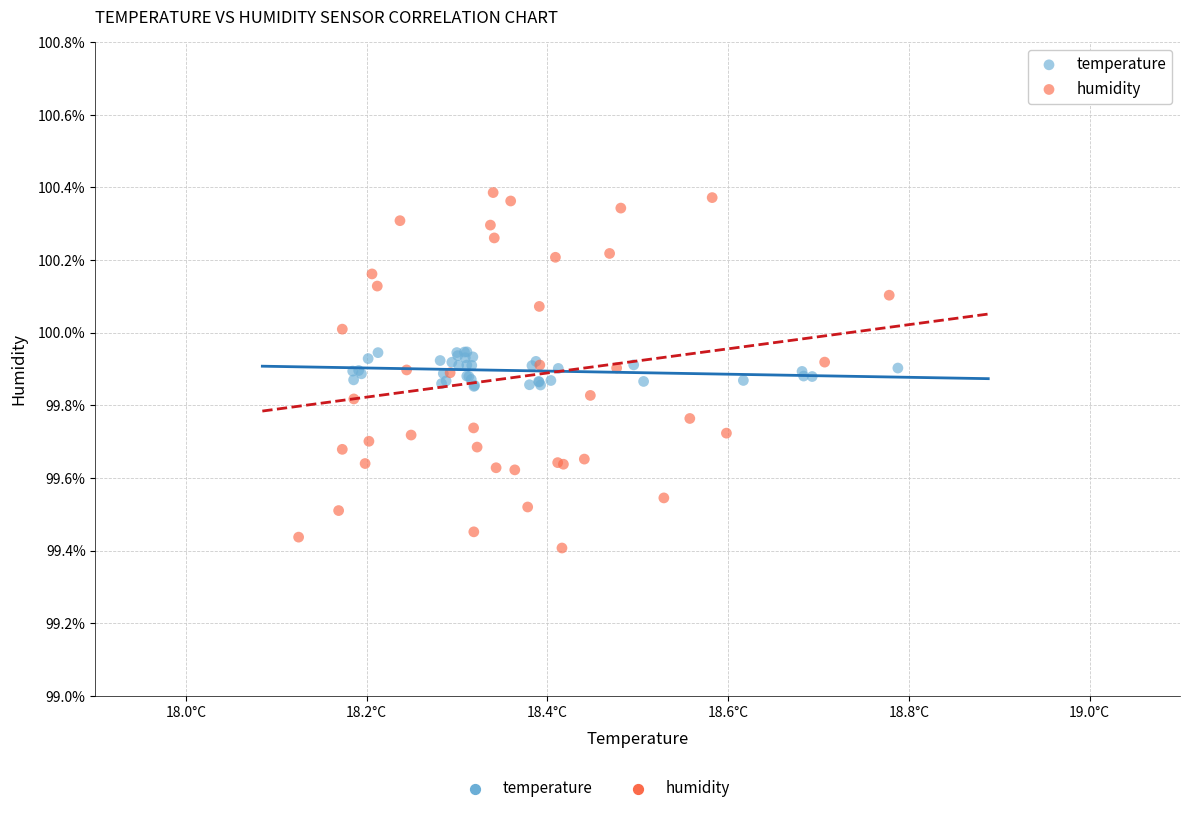

Which series contains the highest Y value?

humidity